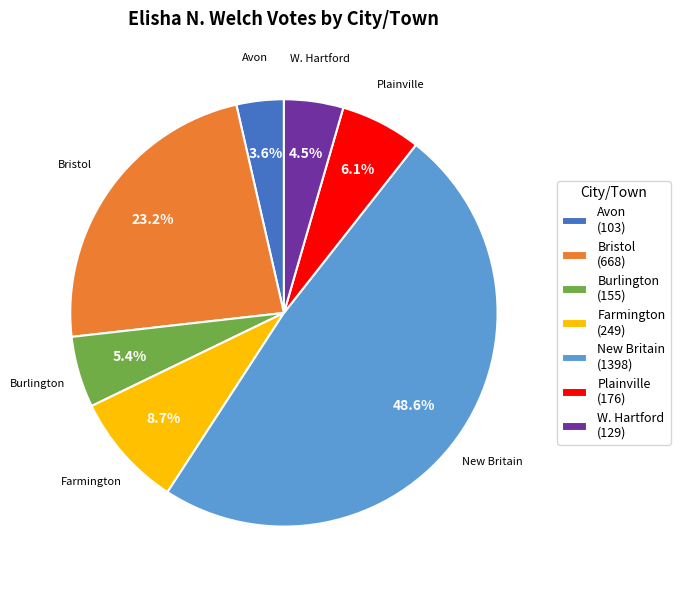

What percentage is the Avon slice, to the nearest percent?

4%